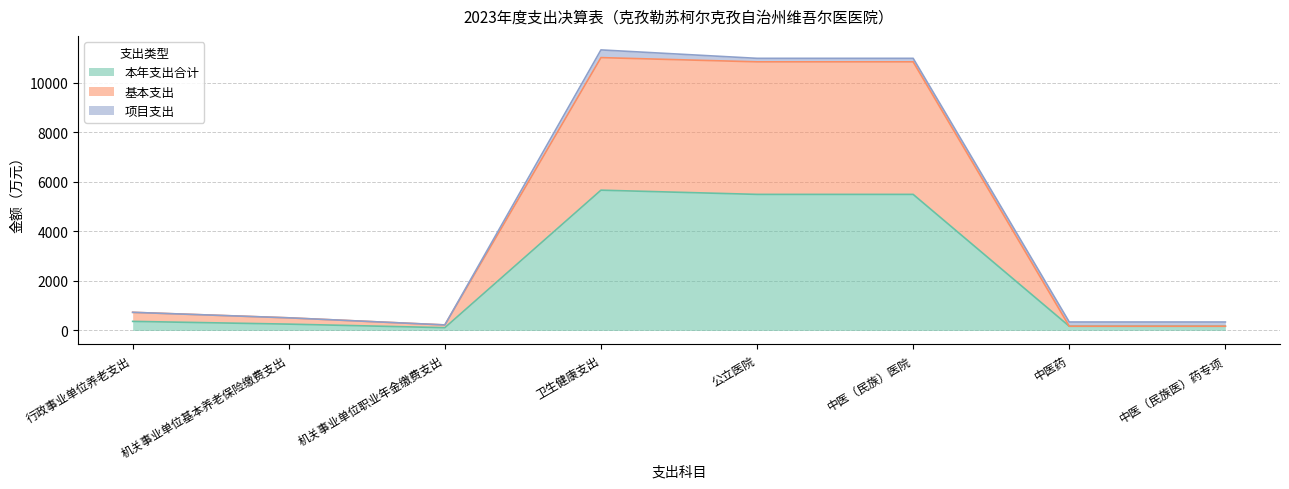

Is it true that 本年支出合计 equals 7543.9 at 公立医院?

False